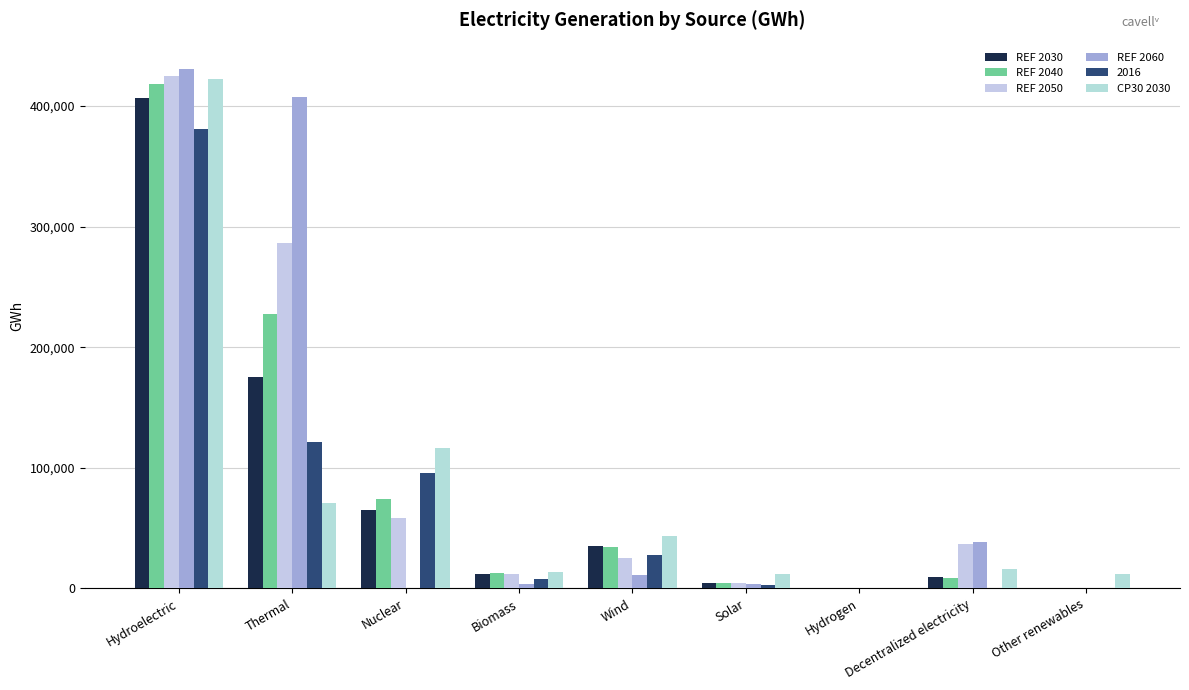

Between Thermal and Other renewables, which is larger?

Thermal